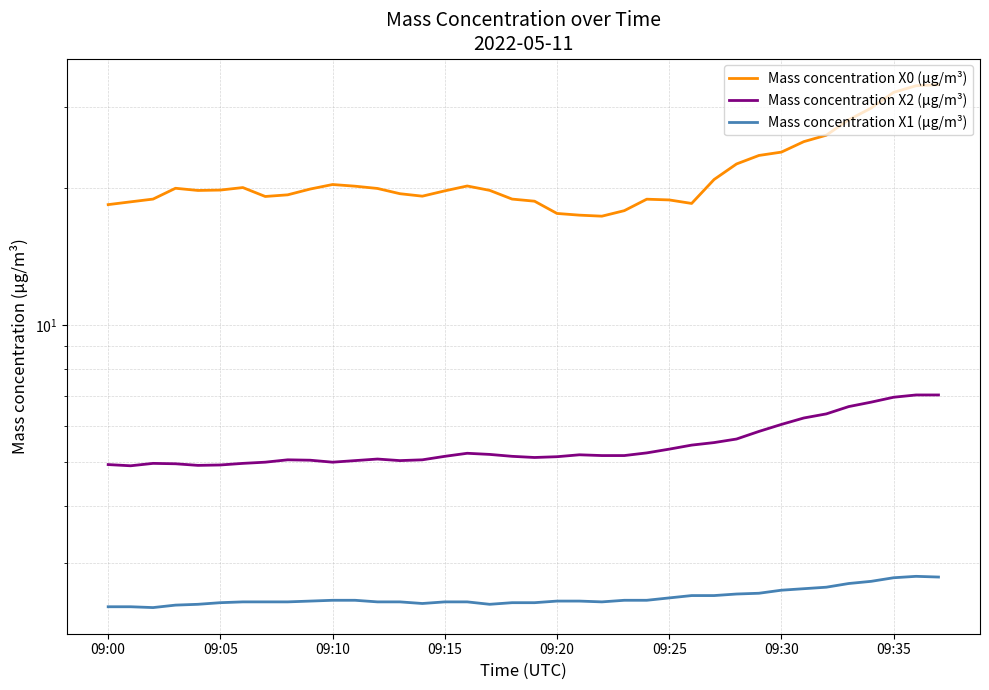

Which category has the lowest value in the Mass concentration X0 (μg/m³) series?

22